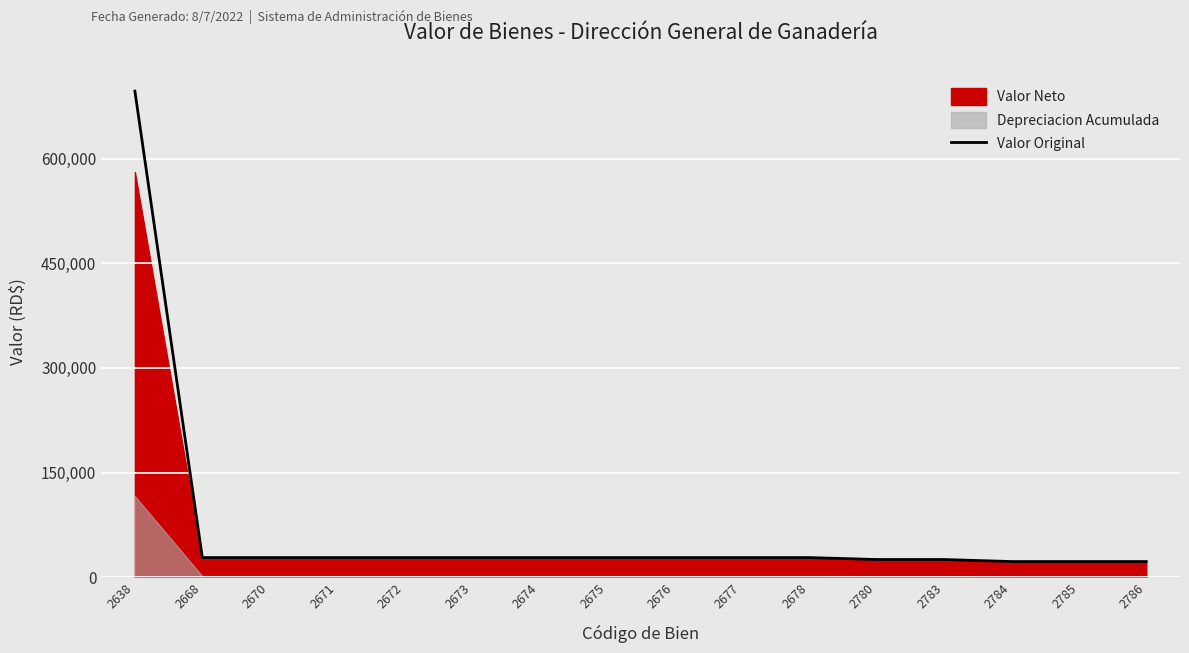

What is the value of the 7th point from the left?

28087.5